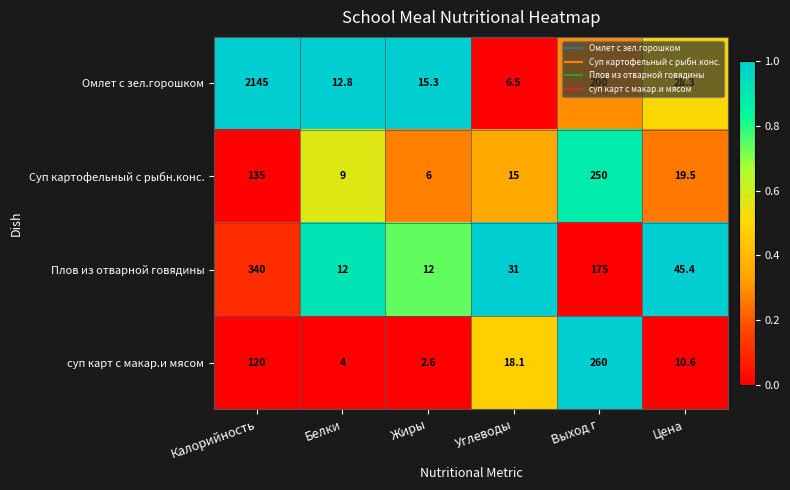

What is the greatest value displayed?

2145.0